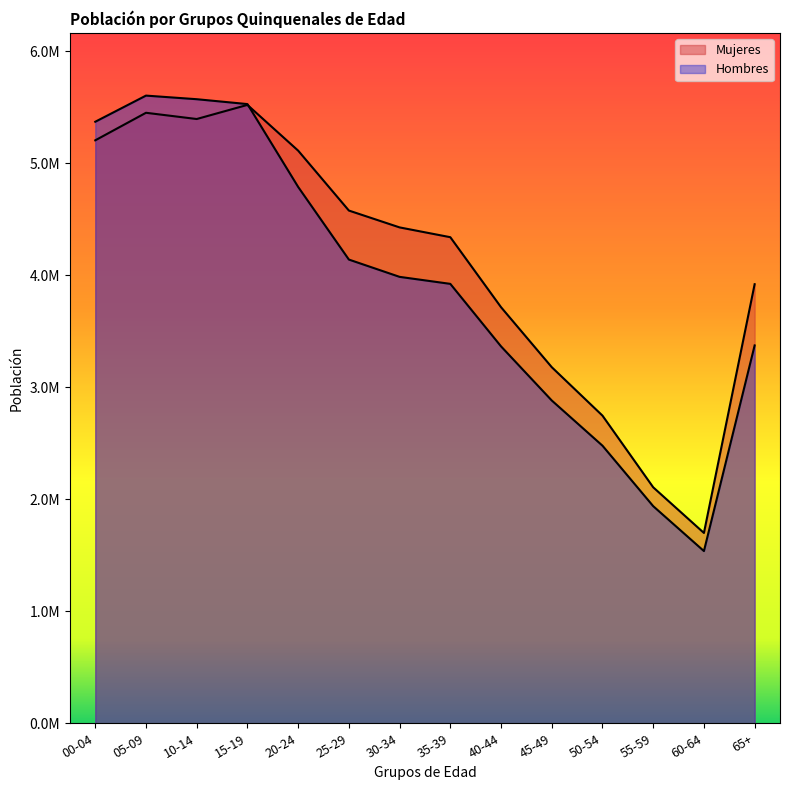

What position from the right is 05-09?

13